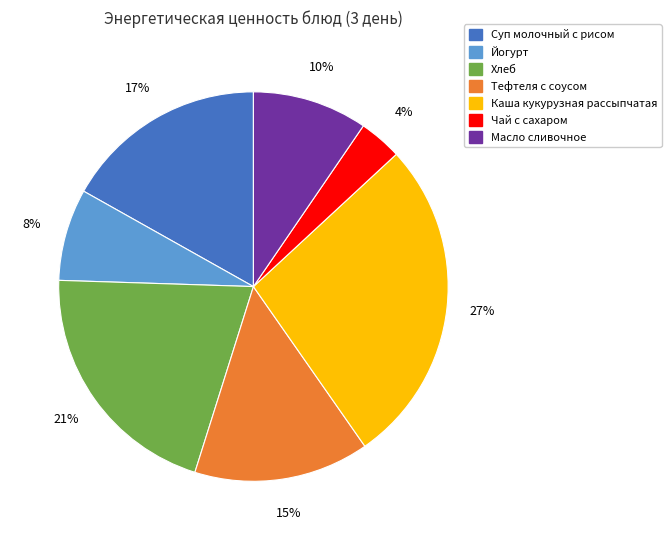

Is there any slice that represents more than half of the pie?

No